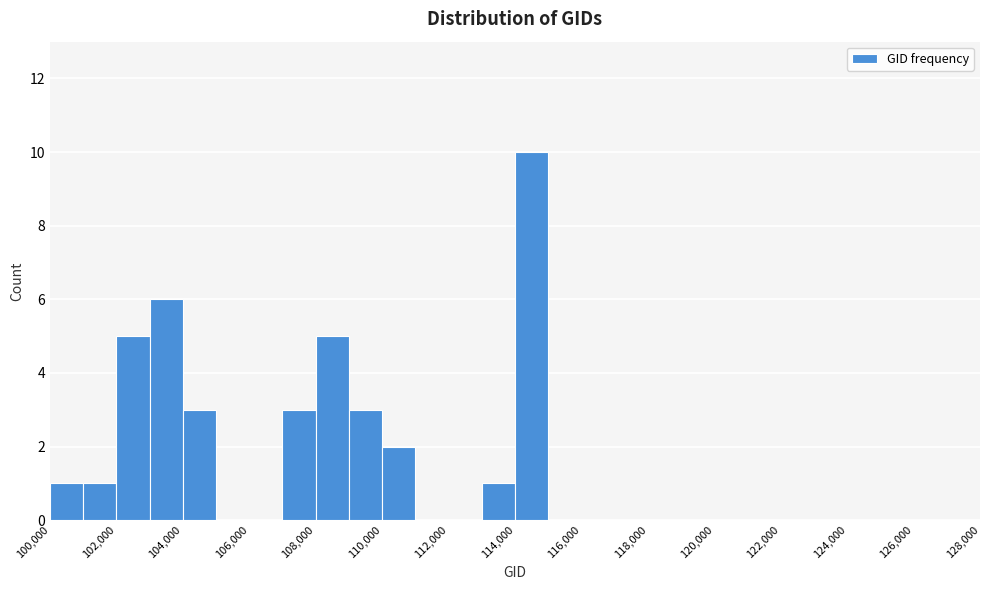

Reading left to right, transcribe this chart: for each bar, give the range it covers on the x-axis and its height. The values are not printed on the chart, so give them approximately, as read against the axis.

100000 to 101000: 1
101000 to 102000: 1
102000 to 103000: 5
103000 to 104000: 6
104000 to 105000: 3
105000 to 106000: 0
106000 to 107000: 0
107000 to 108000: 3
108000 to 109000: 5
109000 to 110000: 3
110000 to 111000: 2
111000 to 112000: 0
112000 to 113000: 0
113000 to 114000: 1
114000 to 115000: 10
115000 to 116000: 0
116000 to 117000: 0
117000 to 118000: 0
118000 to 119000: 0
119000 to 120000: 0
120000 to 121000: 0
121000 to 122000: 0
122000 to 123000: 0
123000 to 124000: 0
124000 to 125000: 0
125000 to 126000: 0
126000 to 127000: 0
127000 to 128000: 0